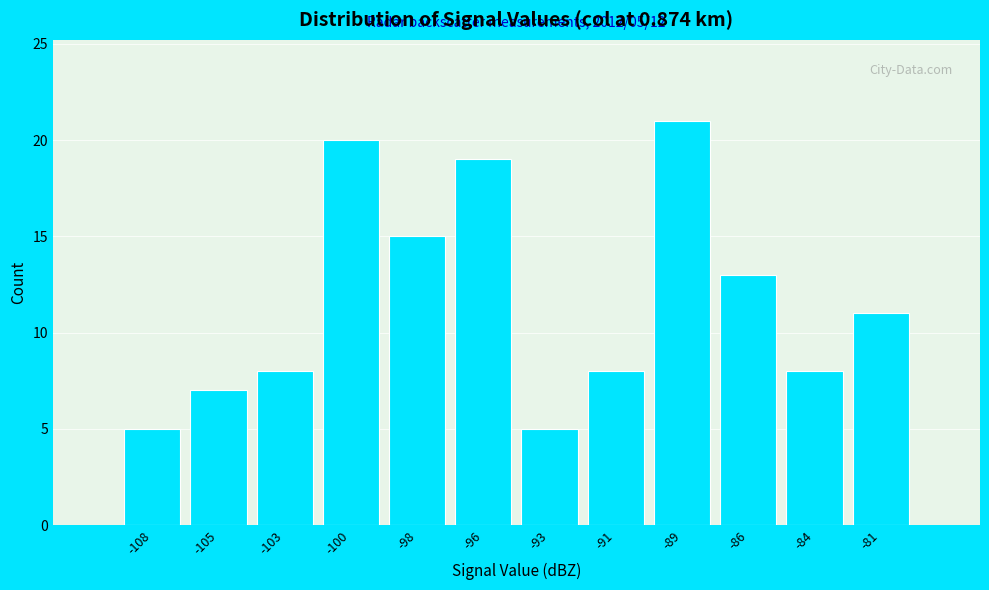

Reading right to left, list all the values displayed in this chart.

11	8	13	21	8	5	19	15	20	8	7	5